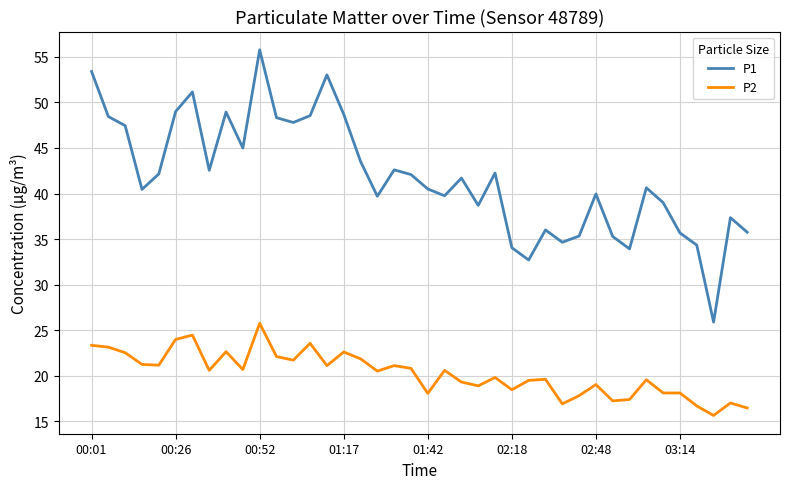

What is the highest value of the P1 series?

55.8